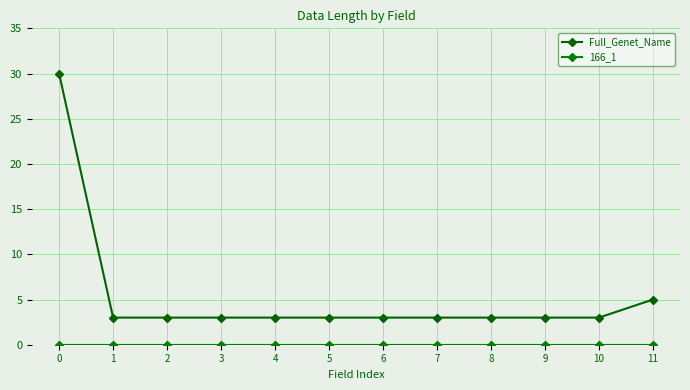

Reading left to right, transcribe all the data shown in this chart.

Full_Genet_Name: 30	3	3	3	3	3	3	3	3	3	3	5
166_1: 0	0	0	0	0	0	0	0	0	0	0	0